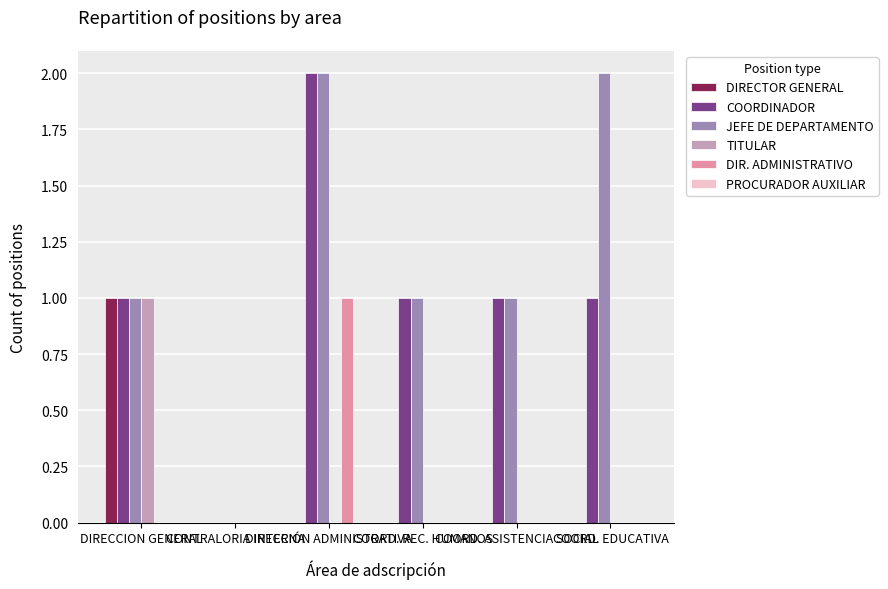

Are the bars grouped side by side (vs. stacked)?

Yes